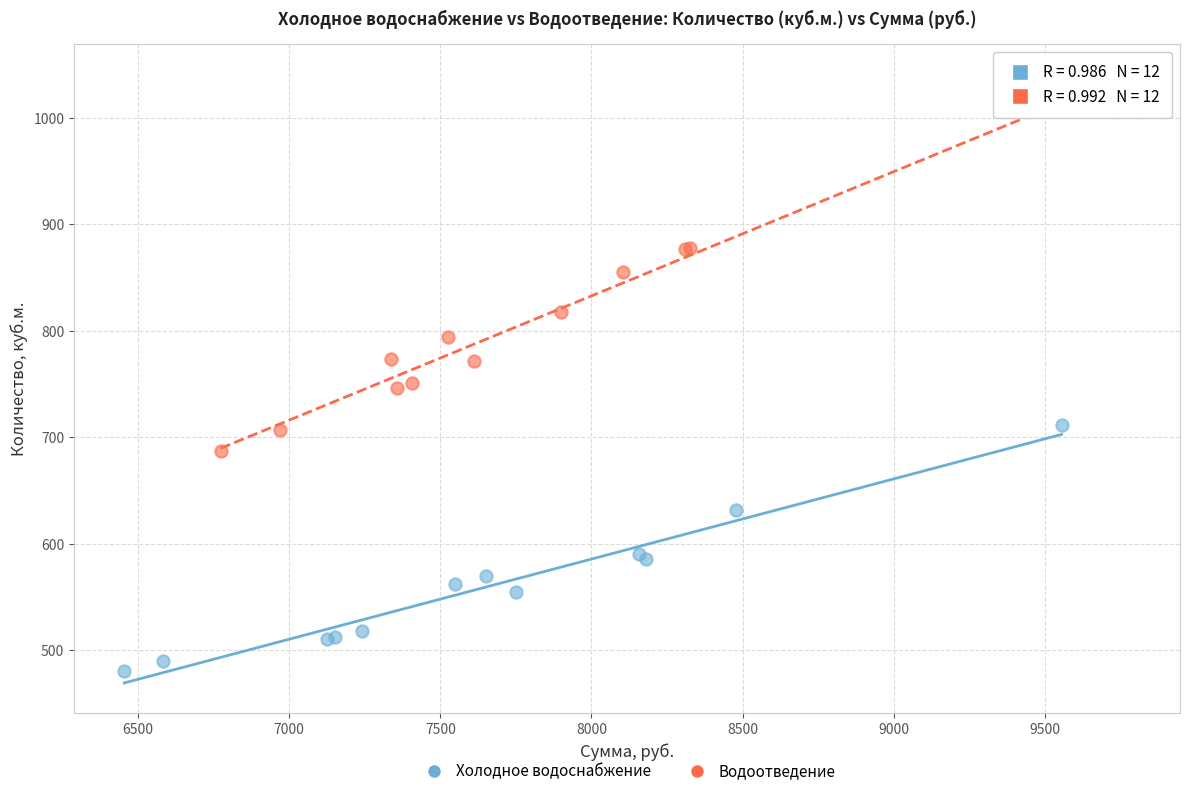

What are all the series names shown in the legend?

Холодное водоснабжение, Водоотведение